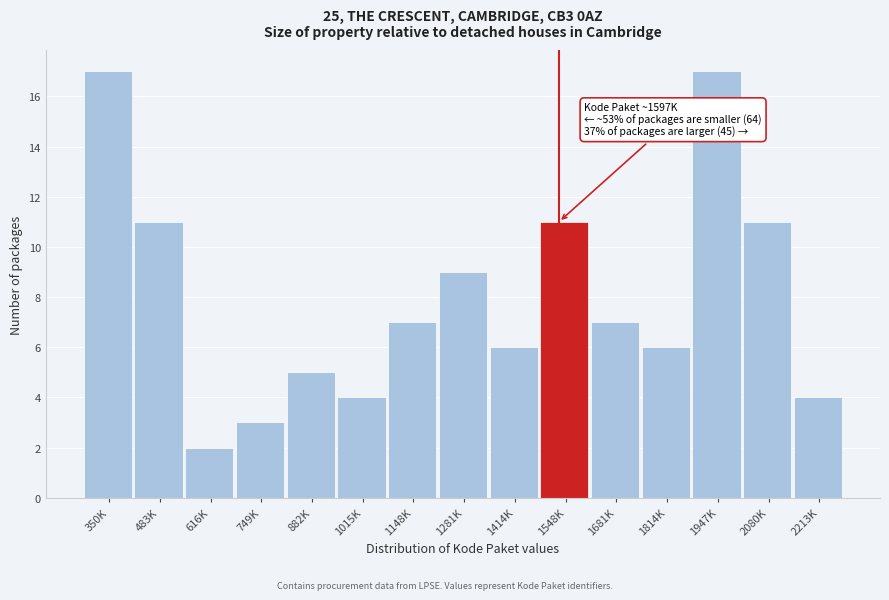

Reading left to right, what are all the values shown in this chart?

350K=17	483K=11	616K=2	749K=3	882K=5	1015K=4	1148K=7	1281K=9	1414K=6	1548K=11	1681K=7	1814K=6	1947K=17	2080K=11	2213K=4